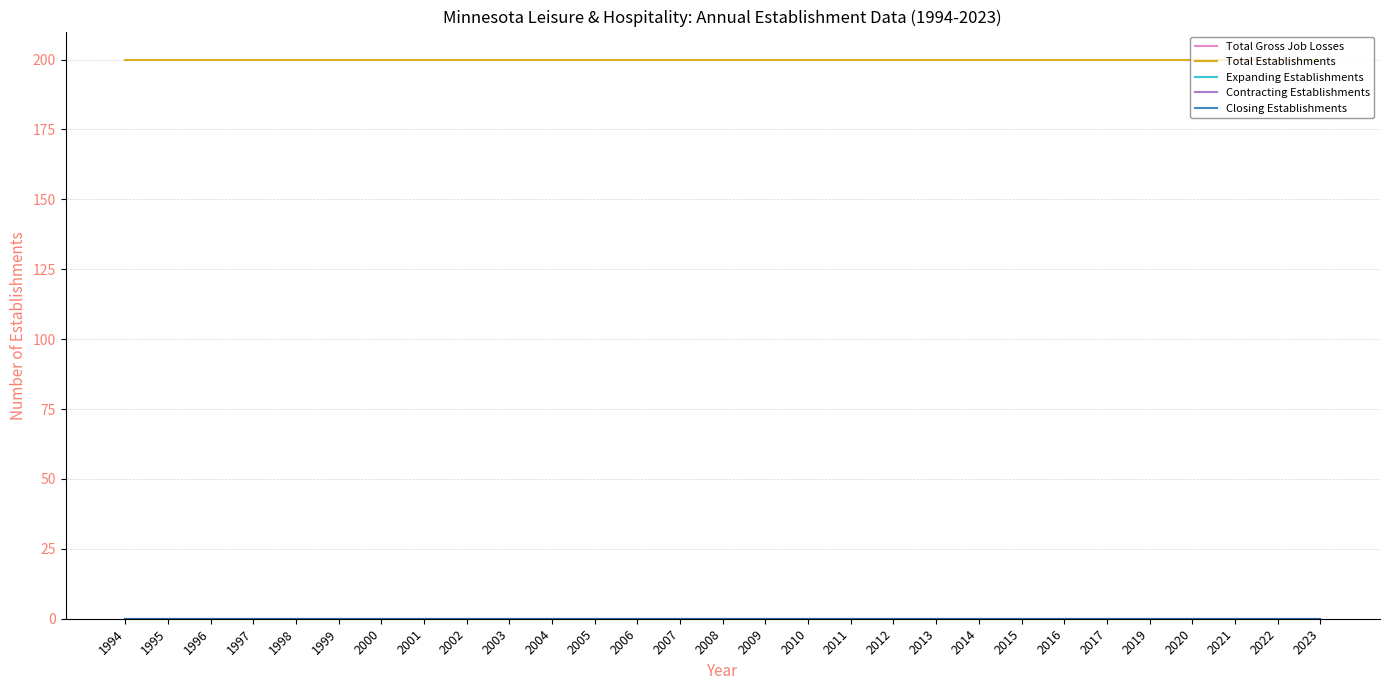

True or false: Contracting Establishments and Closing Establishments intersect in this chart.

False